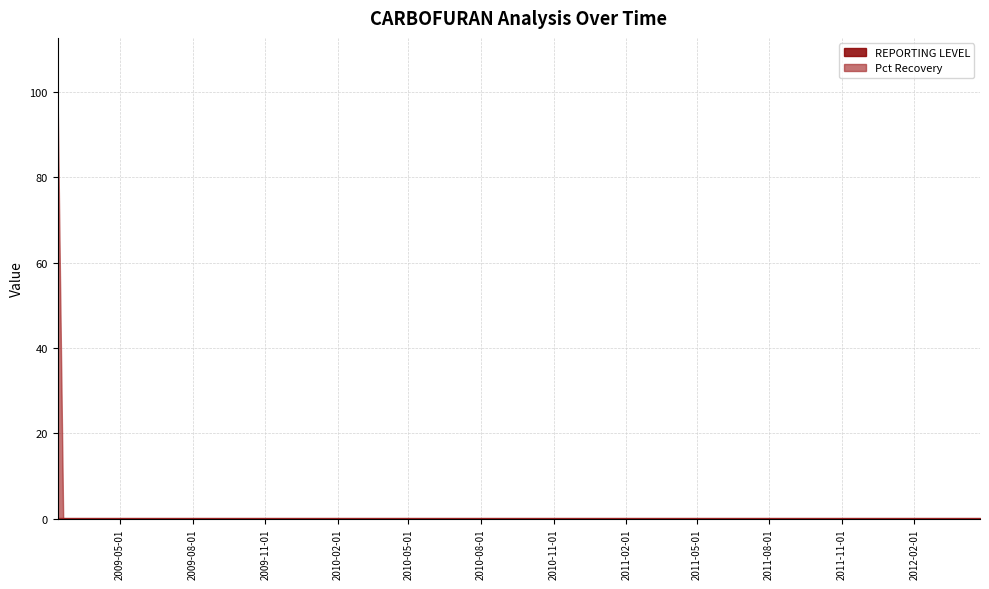

Where do Pct Recovery and REPORTING LEVEL first cross each other?

2009-02-11 and 2009-02-18